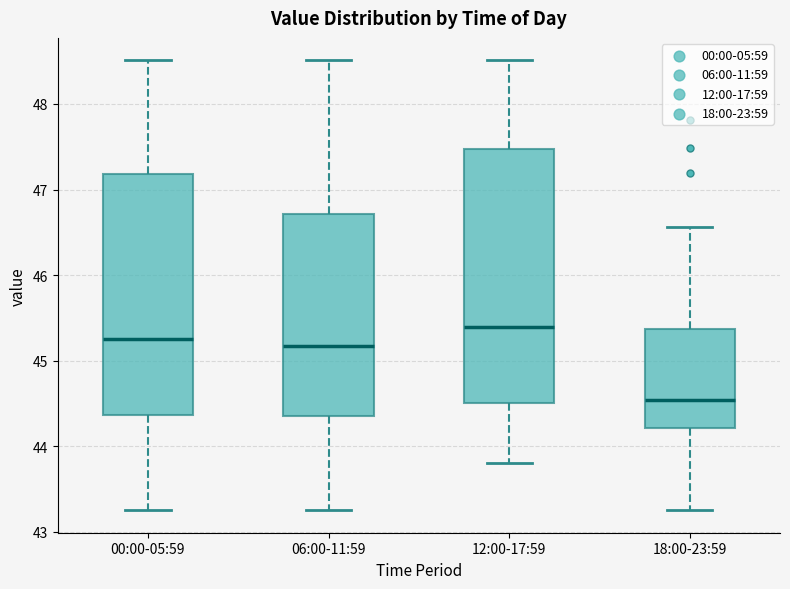

Which box's median line is the highest?

12:00-17:59